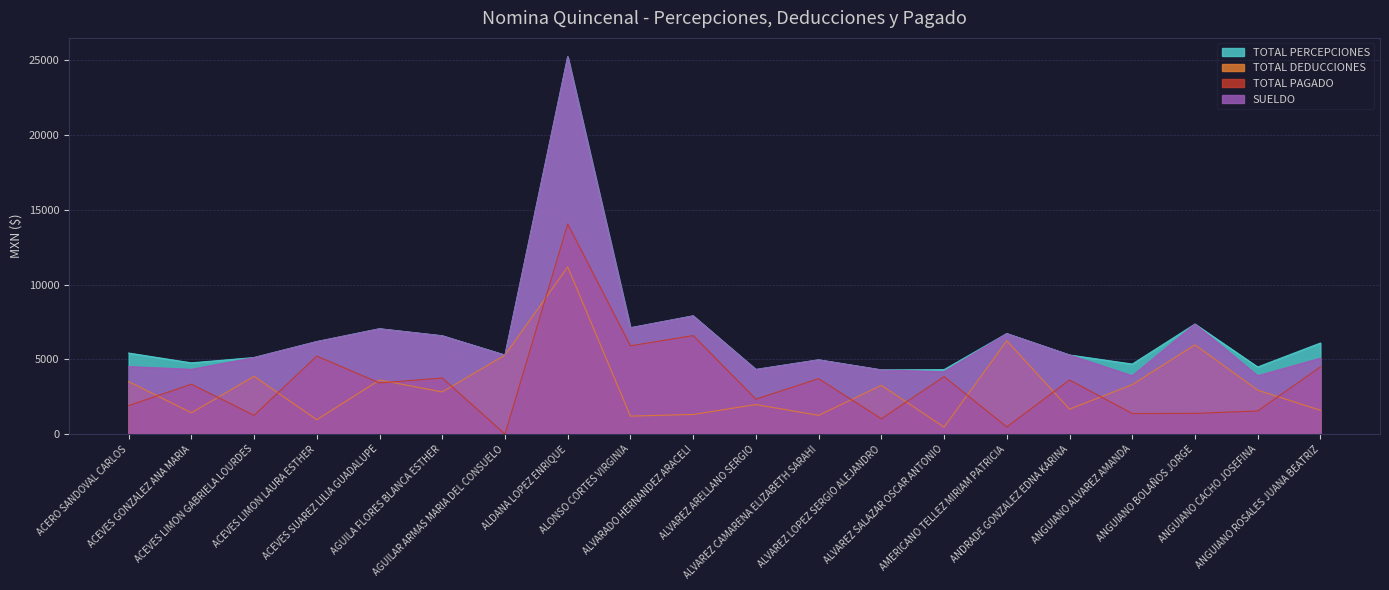

At how many categories does at least one series exceed 13603?

1